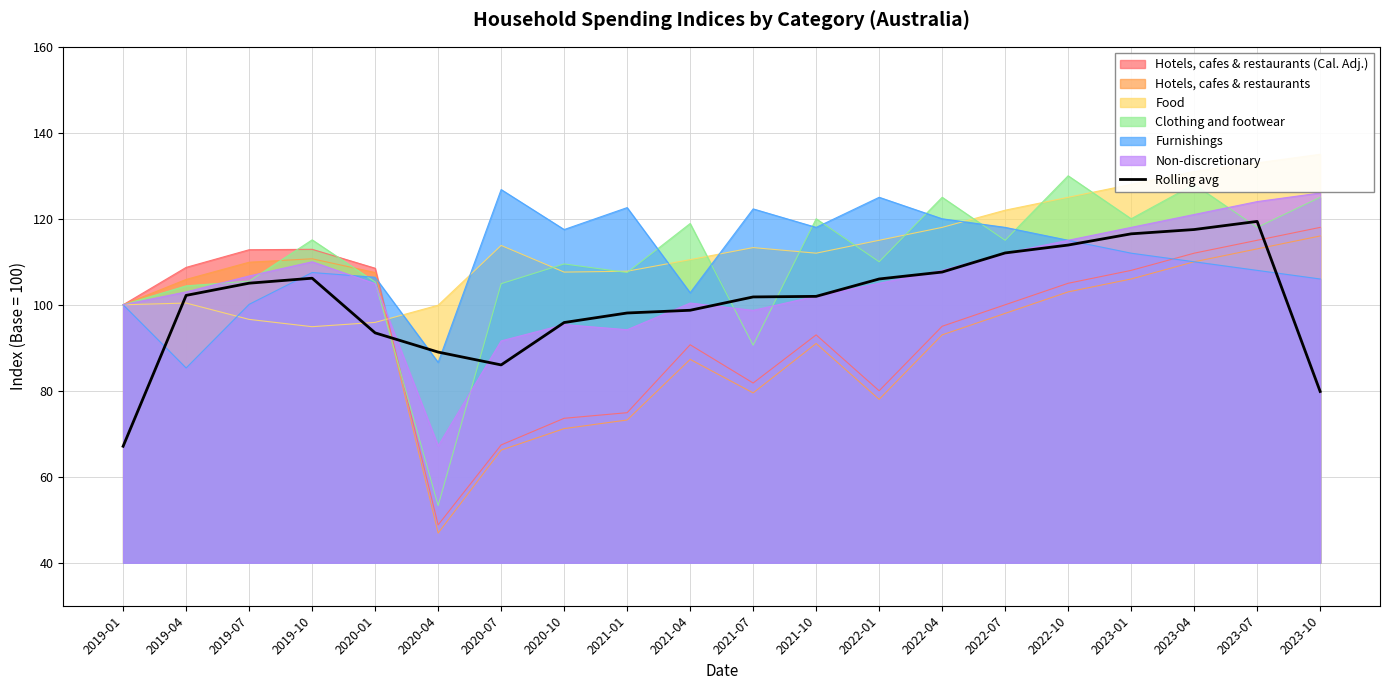

How many interior local valleys (lower than both neighbors) does the data have?

1